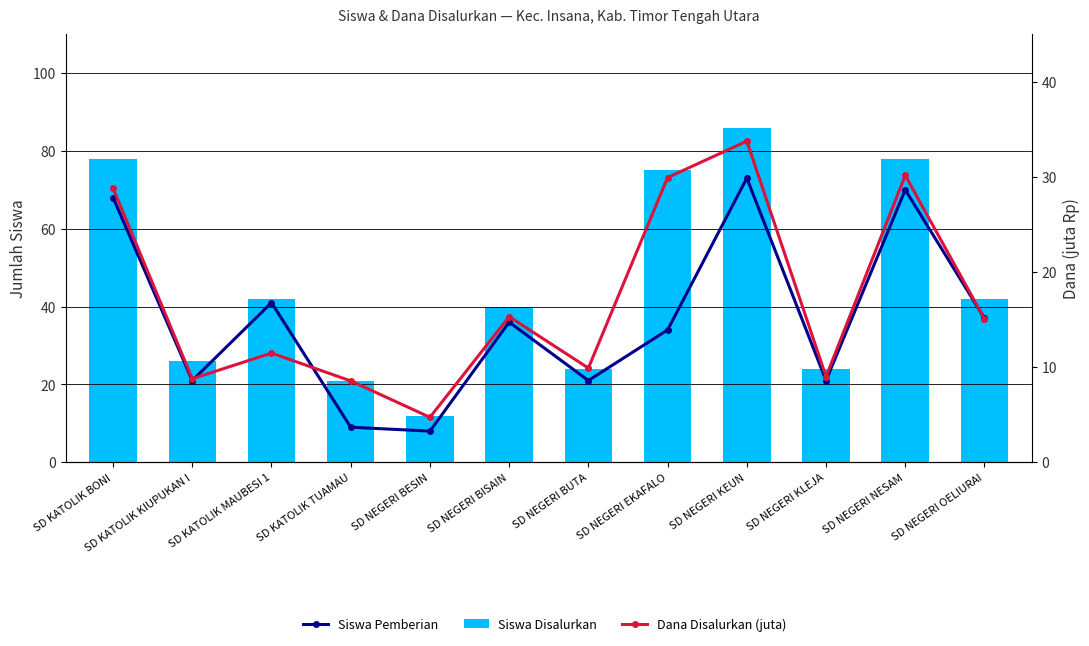

At which label does Siswa Disalurkan reach its minimum?

SD NEGERI BESIN